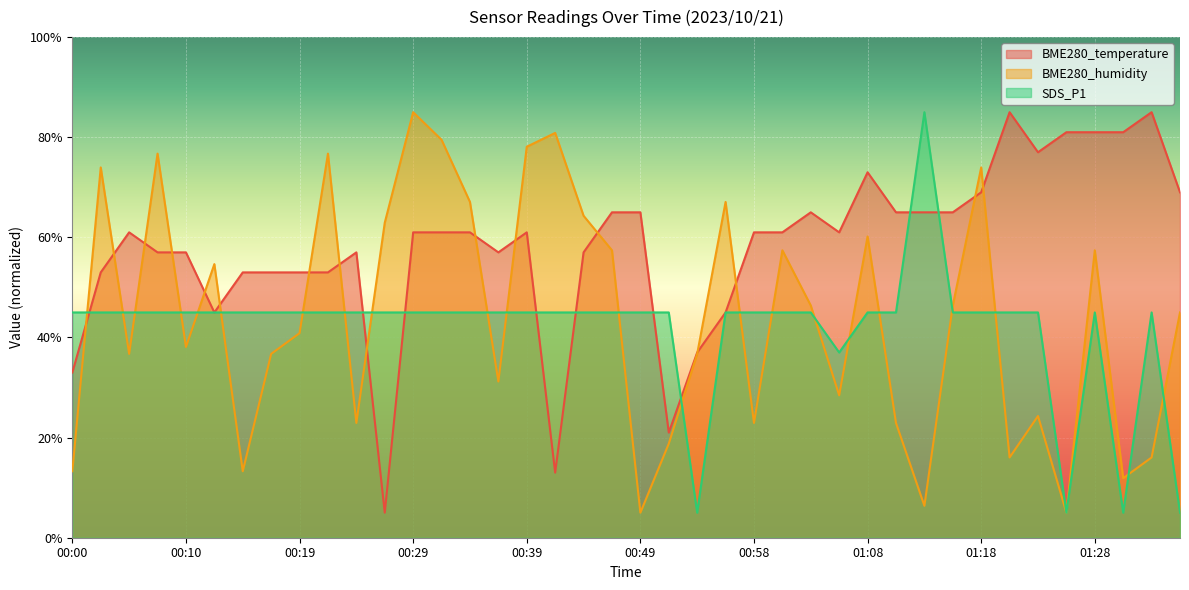

What is the spread (max minus min) of values at 01:32?

69.0